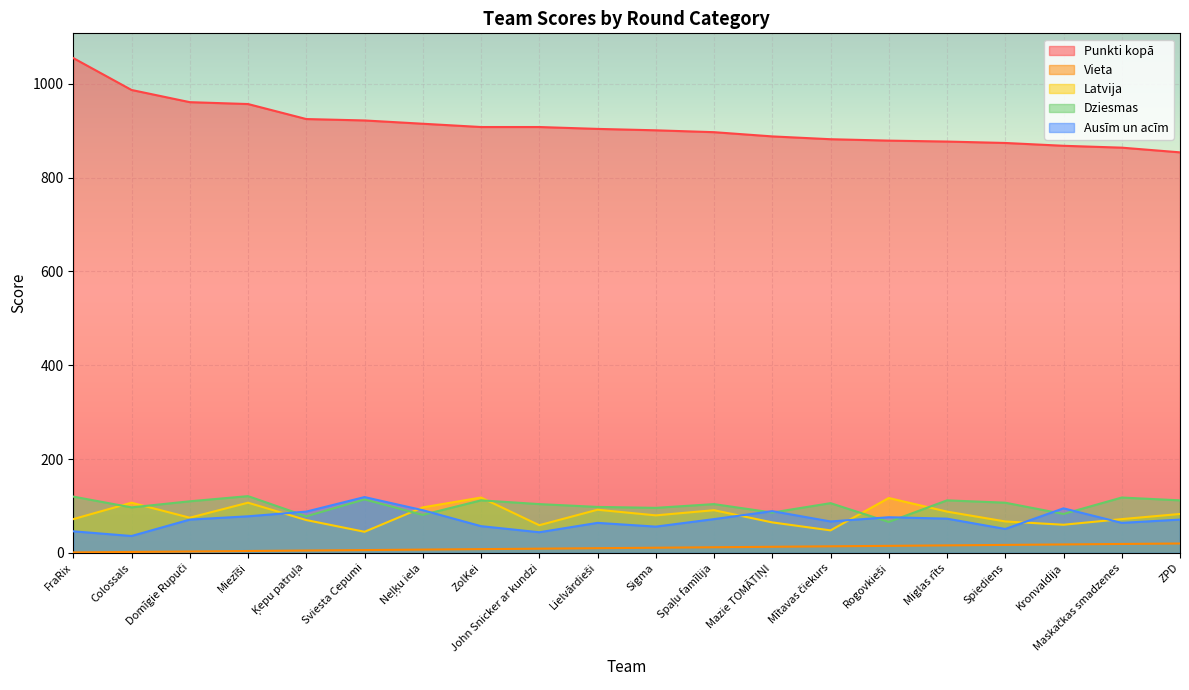

Is it true that Ausīm un acīm equals 112 at Domīgie Rupuči?

False